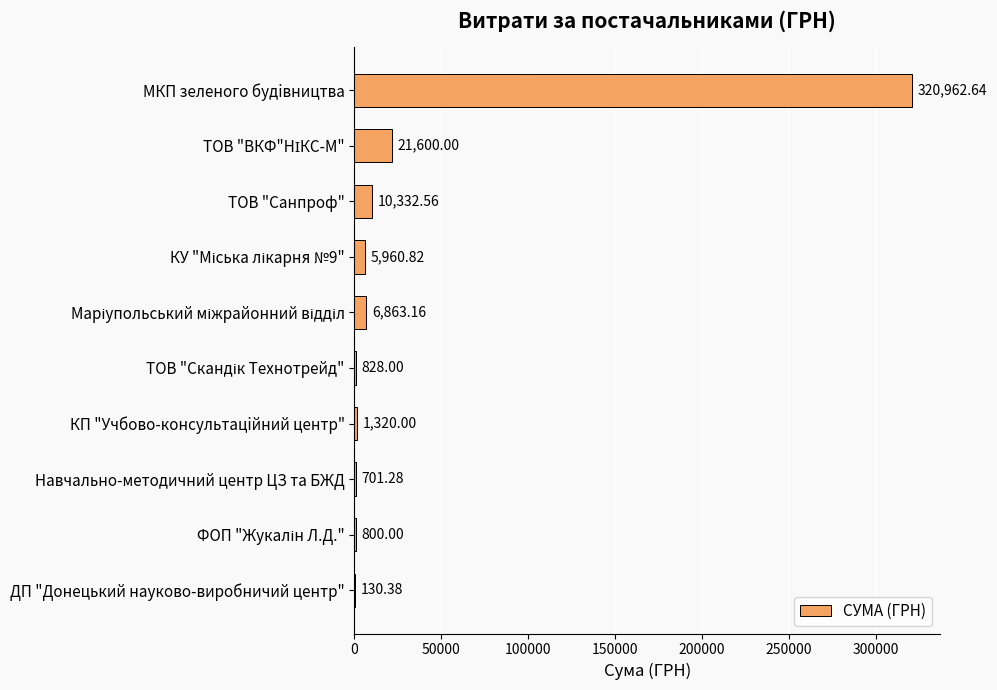

What is the change in value from ТОВ "Санпроф" to ДП "Донецький науково-виробничий центр"?

-10202.2